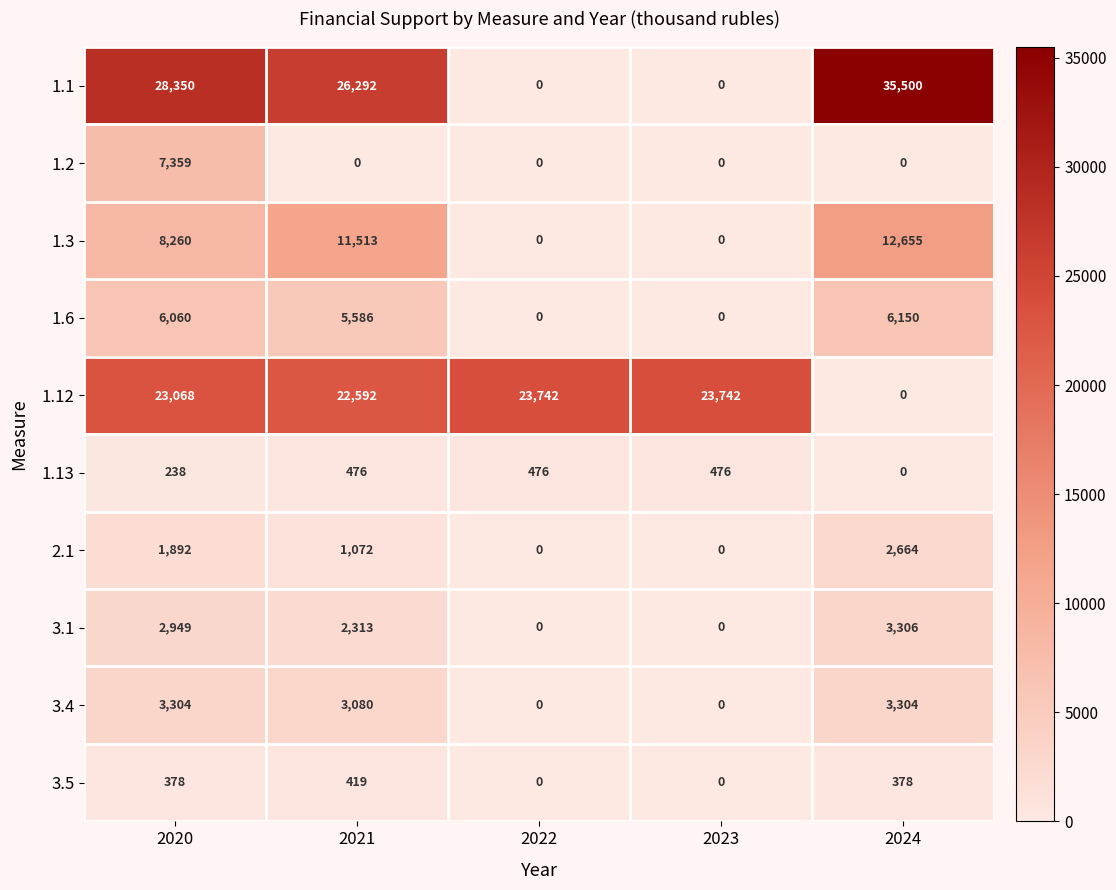

Where is 1.13 nearest to the value 238?

2020